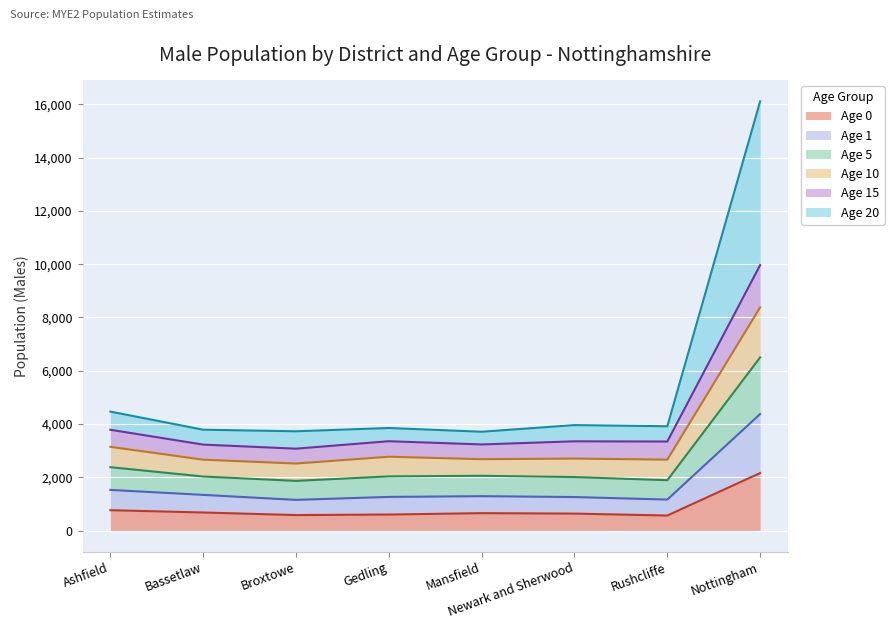

True or false: Age 20 and Age 1 intersect in this chart.

False